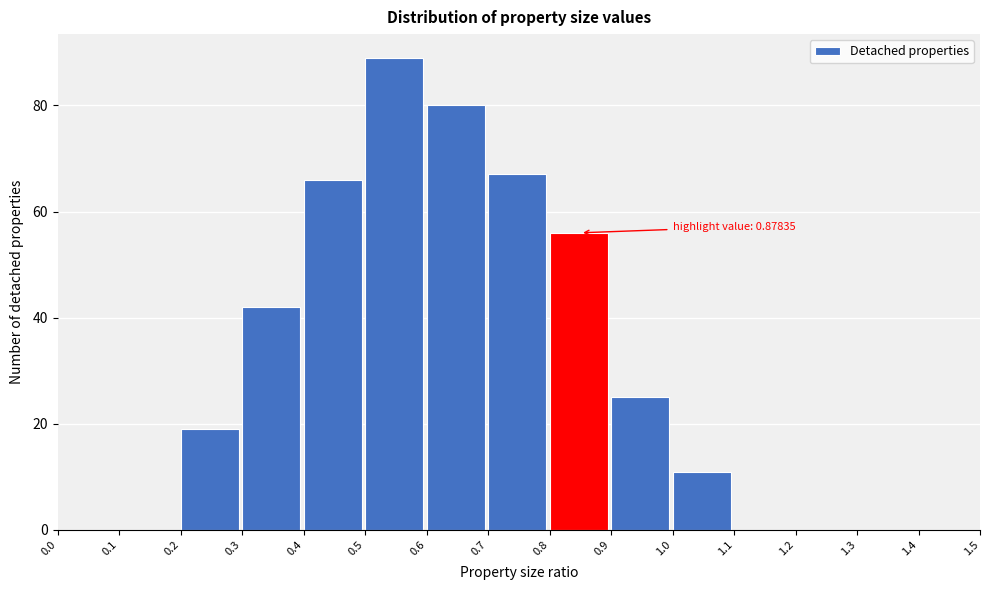

Over which range of the x-axis is the bar tallest?

0.5 to 0.6